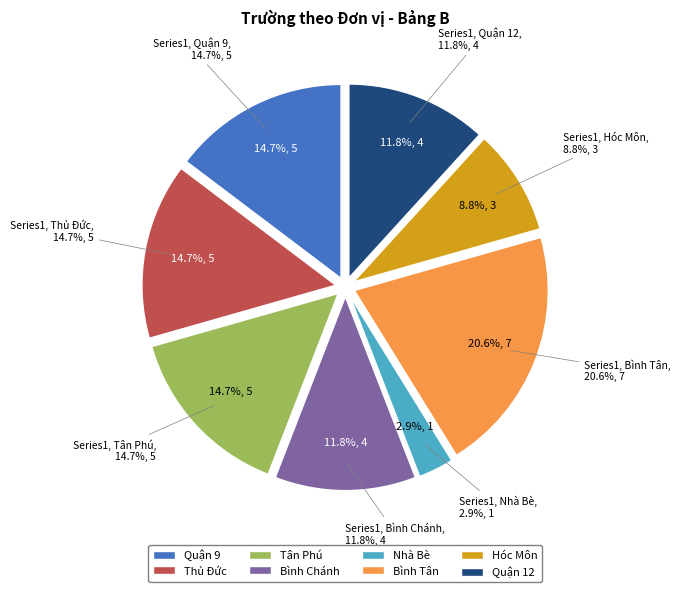

To the nearest percent, what is the difference between the Hóc Môn and Tân Phú slice percentages?

6%